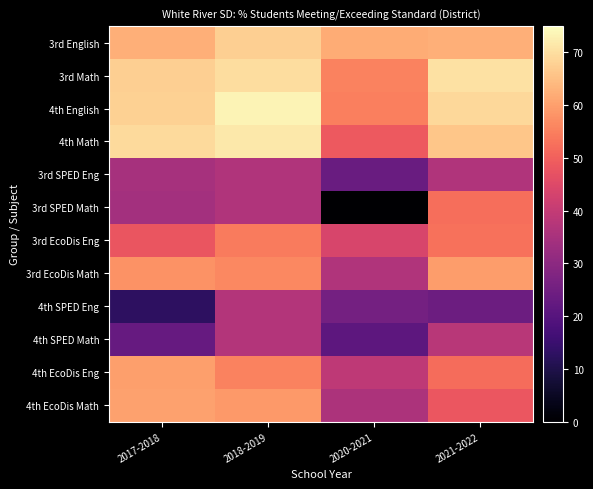

Reading left to right, extract all data points from this chart.

3rd English: 2017-2018=62.5	2018-2019=67.4	2020-2021=62.1	2021-2022=62.5
3rd Math: 2017-2018=67.5	2018-2019=69.8	2020-2021=55.6	2021-2022=70.4
4th English: 2017-2018=67.9	2018-2019=73.4	2020-2021=54.9	2021-2022=69.0
4th Math: 2017-2018=69.2	2018-2019=71.6	2020-2021=48.7	2021-2022=66.2
3rd SPED Eng: 2017-2018=34.8	2018-2019=36.4	2020-2021=23.5	2021-2022=36.4
3rd SPED Math: 2017-2018=34.0	2018-2019=36.4	2020-2021=0.0	2021-2022=52.2
3rd EcoDis Eng: 2017-2018=47.8	2018-2019=54.3	2020-2021=43.8	2021-2022=52.9
3rd EcoDis Math: 2017-2018=57.8	2018-2019=56.5	2020-2021=36.5	2021-2022=59.6
4th SPED Eng: 2017-2018=12.8	2018-2019=37.2	2020-2021=25.5	2021-2022=24.3
4th SPED Math: 2017-2018=23.1	2018-2019=37.2	2020-2021=21.3	2021-2022=37.8
4th EcoDis Eng: 2017-2018=60.0	2018-2019=55.5	2020-2021=39.1	2021-2022=51.9
4th EcoDis Math: 2017-2018=60.1	2018-2019=59.1	2020-2021=35.9	2021-2022=48.1